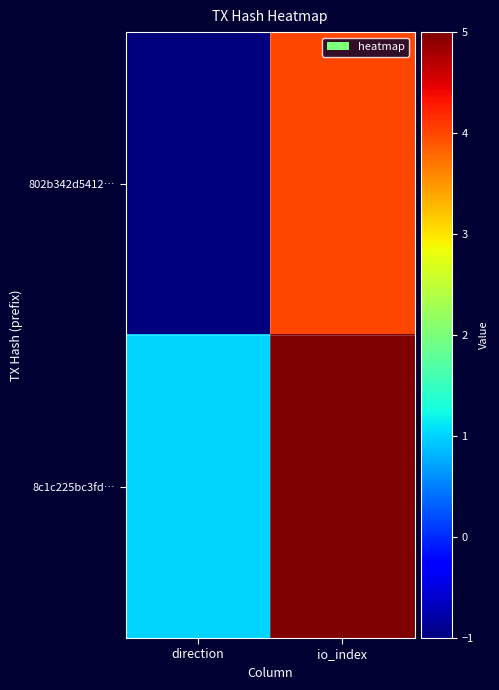

Which series changed the most between direction and io_index?

802b342d5412…